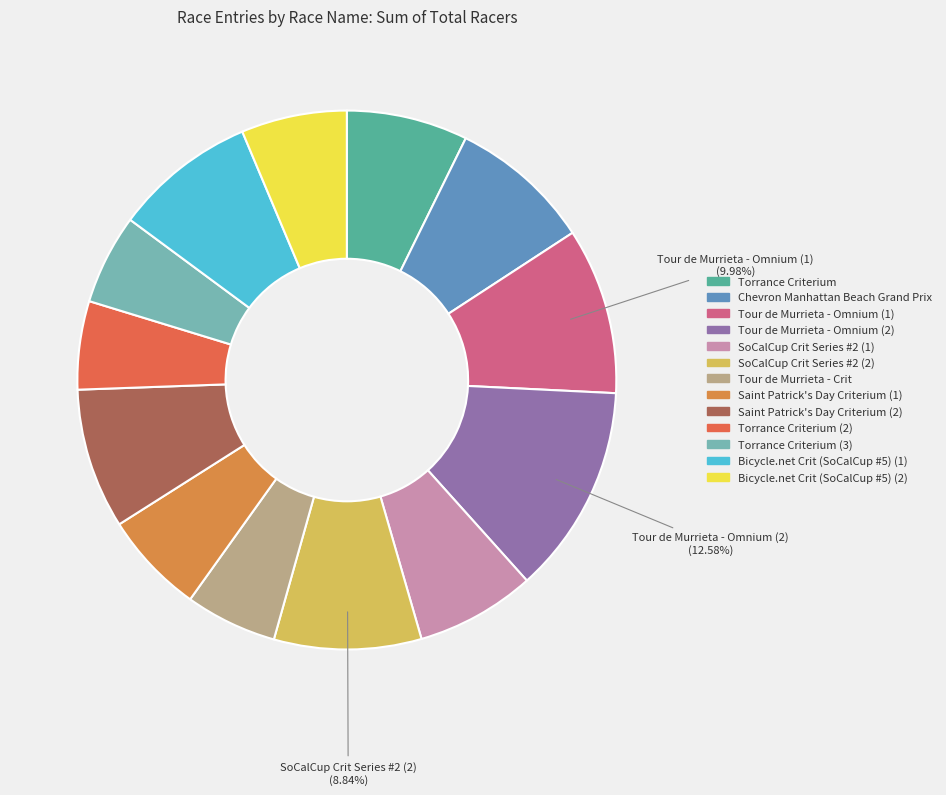

How many segments does this pie chart have?

13